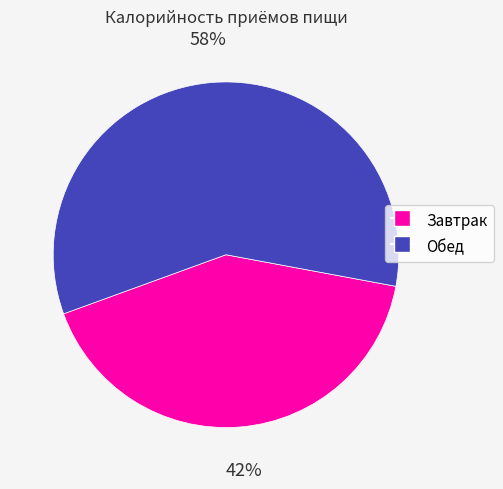

To the nearest percent, what percentage of the pie is Завтрак?

42%